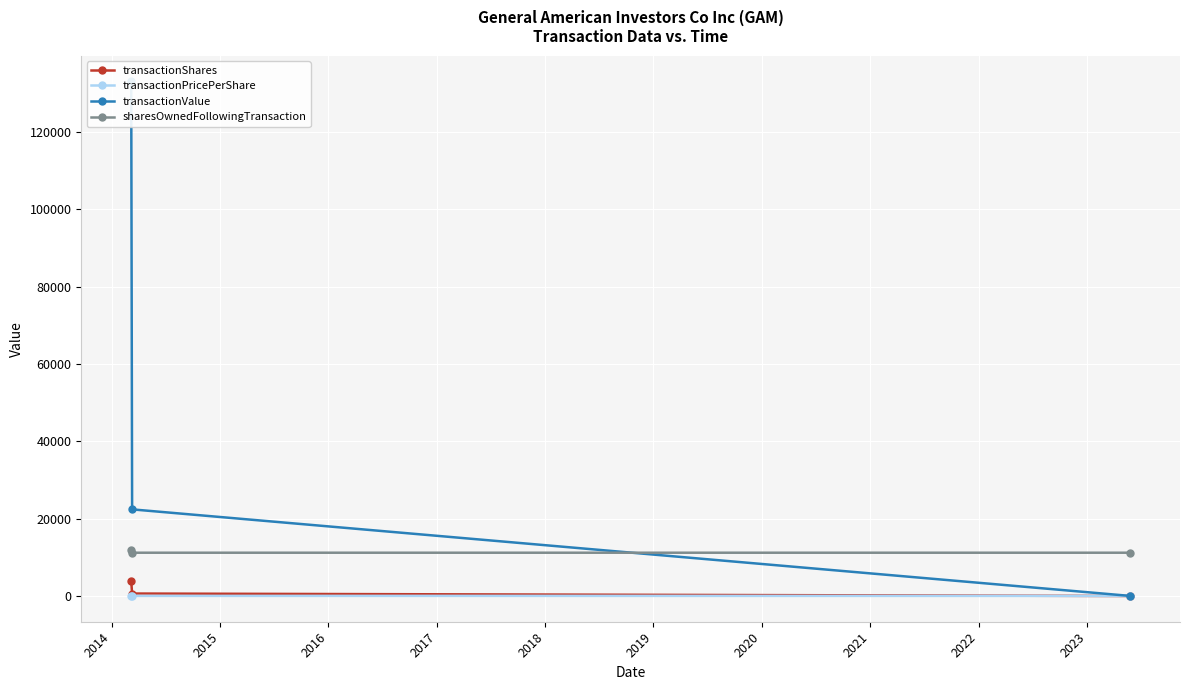

What is the maximum value for sharesOwnedFollowingTransaction?

11839.0